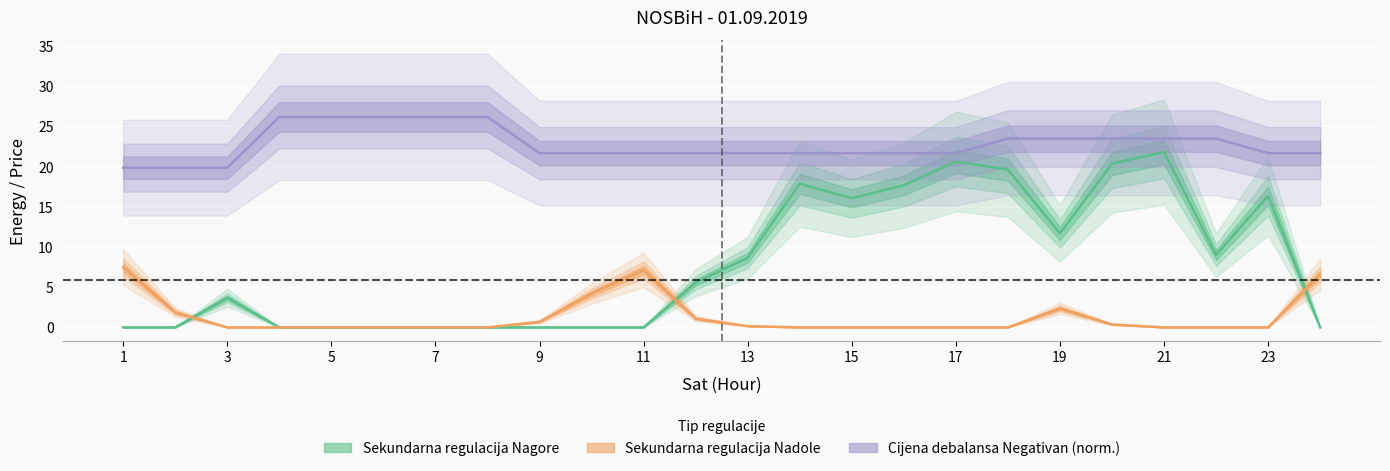

What is the sum of all Sekundarna regulacija Nagore values?

189.0